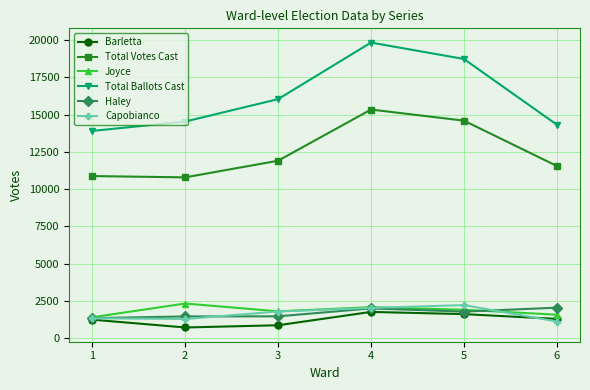

Which series has the largest range (max minus min)?

Total Ballots Cast